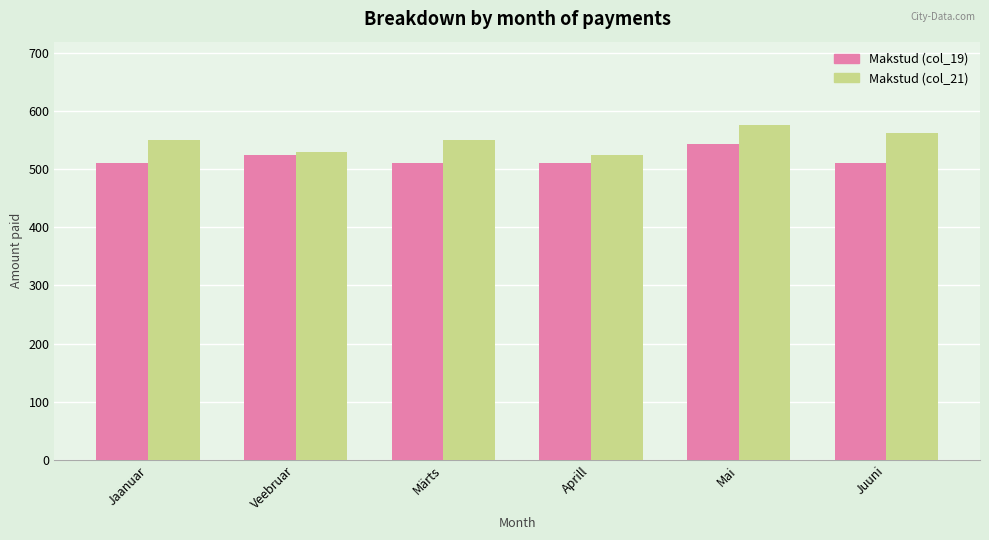

The Makstud (col_21) series shows 562 at Juuni. True or false?

True